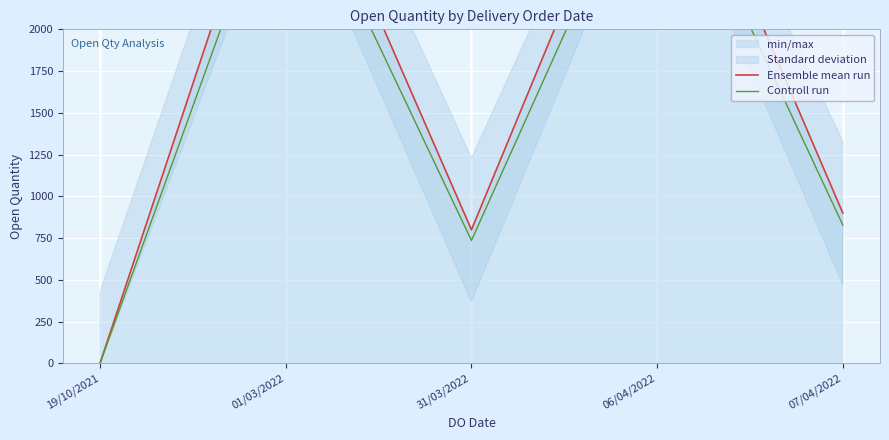

What is the value of the Controll run point at the 1st from the left?

0.9